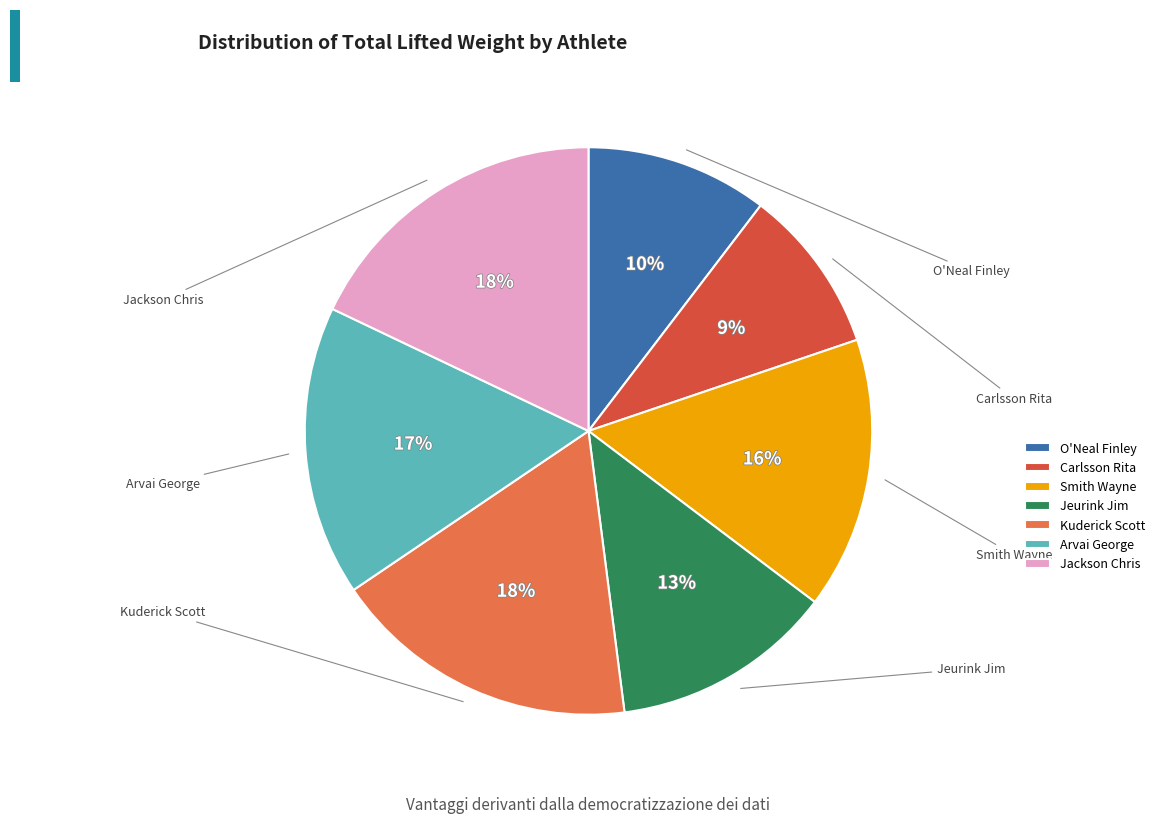

Does Jeurink Jim represent more than half of the total?

No